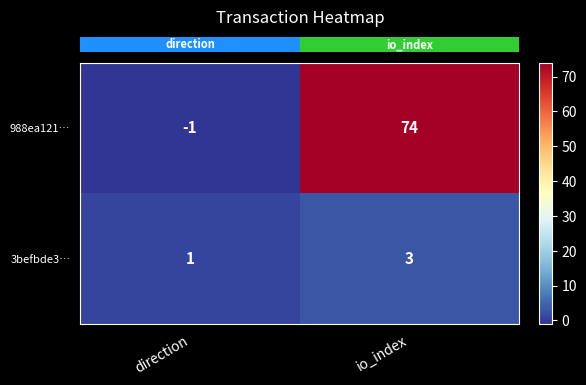

Which series has the largest range (max minus min)?

988ea121…